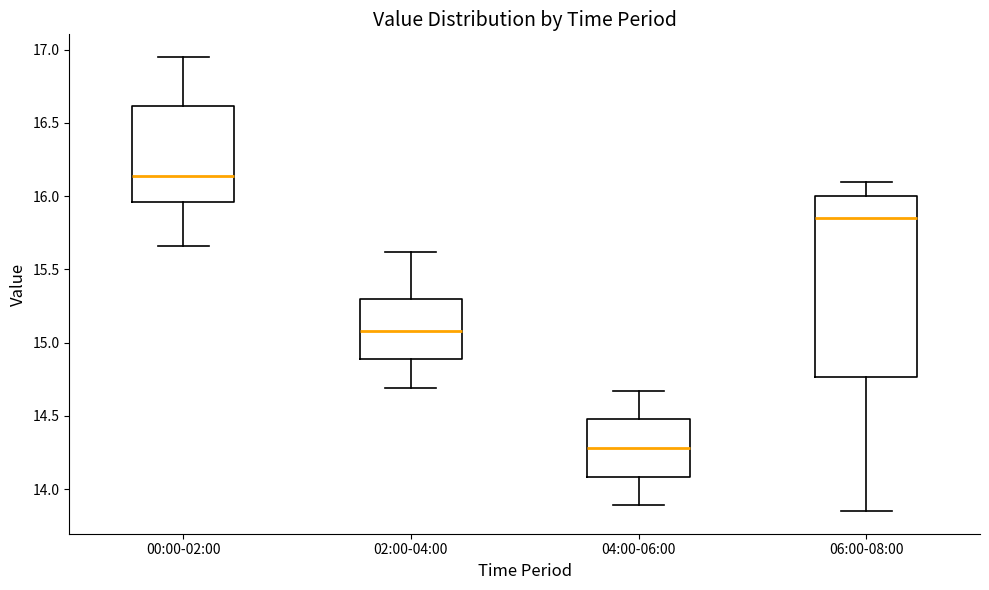

Where is the lower edge of the box for 02:00-04:00 on the y-axis? The values are not printed on the chart, so give them approximately, as read against the axis.

14.90